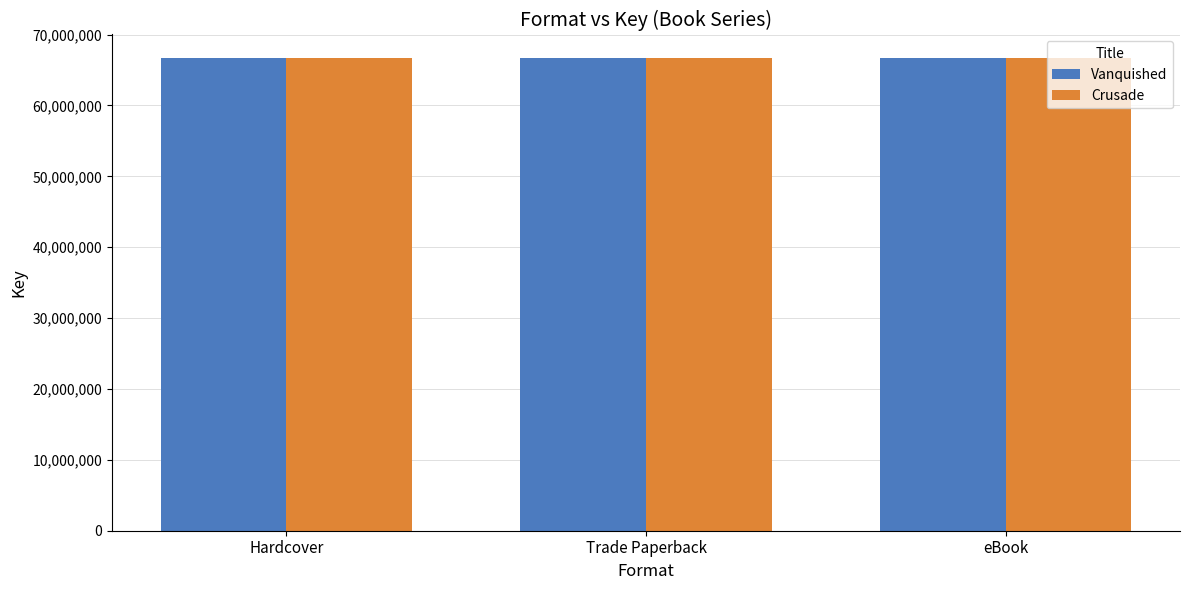

What value does the Vanquished series have at eBook?

66674647